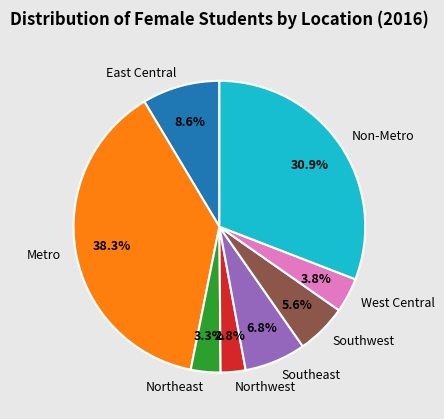

Is there any slice that represents more than half of the pie?

No